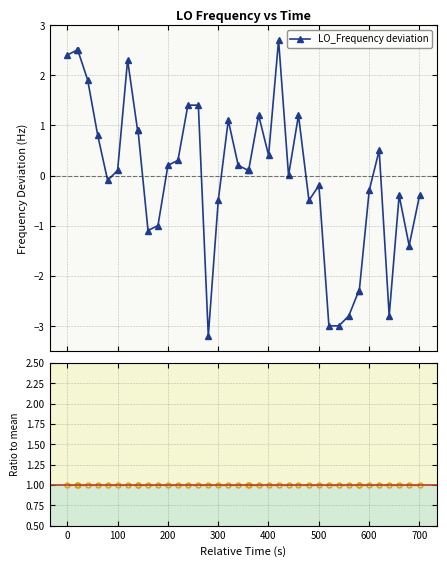

How many values in LO_Frequency deviation are below zero?

17